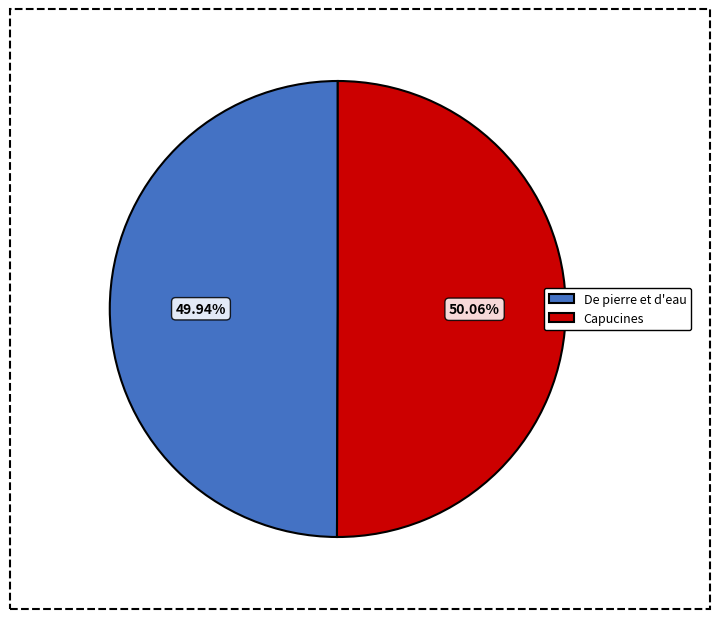

Approximately how many times larger is the value at De pierre et d'eau compared to Capucines?

1.0